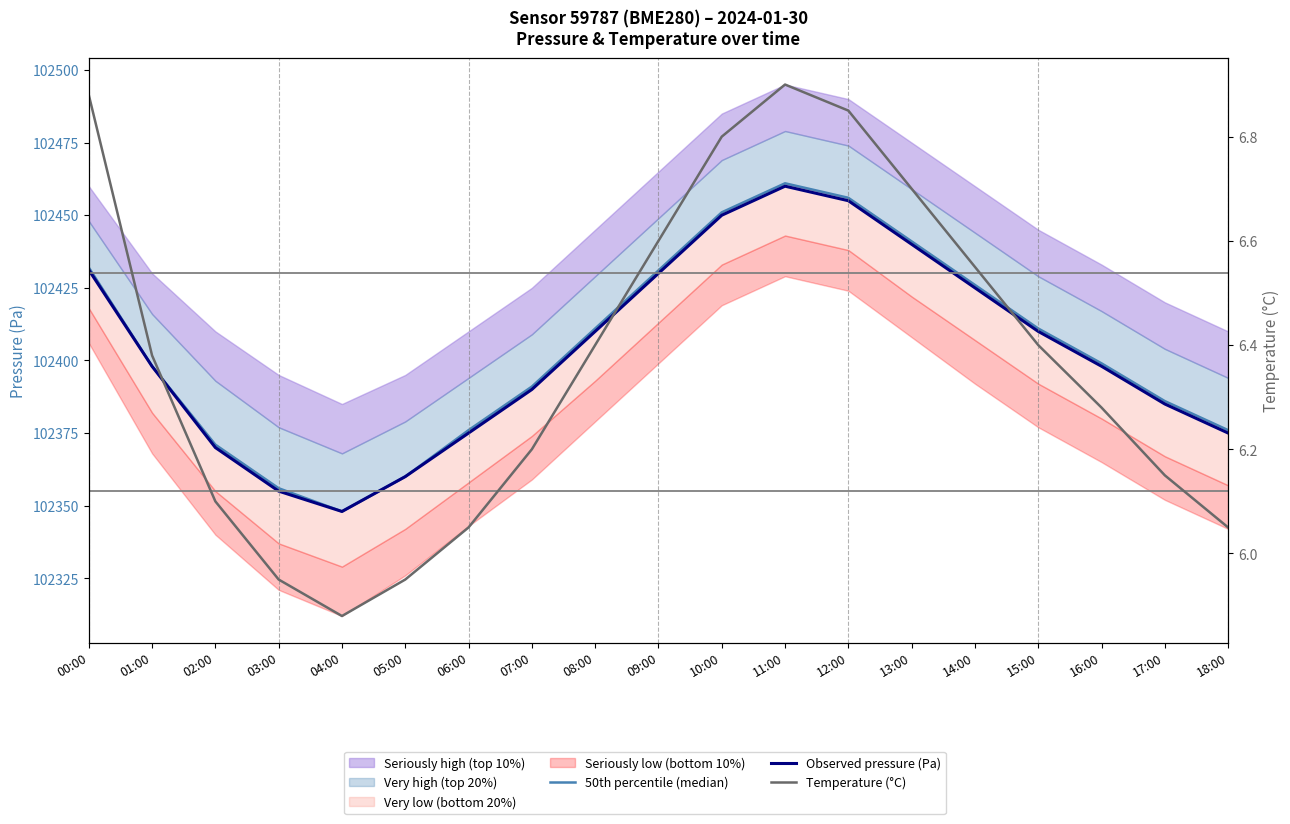

In 50th percentile (median), how many points are lower than both neighbors (excluding endpoints)?

1